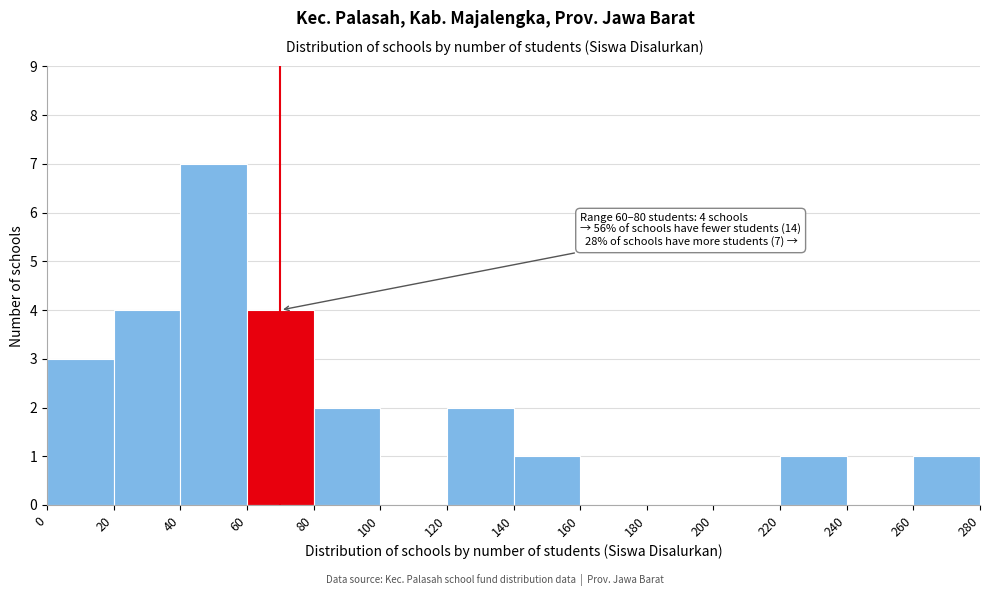

Over which range of the x-axis is the bar tallest?

40 to 60